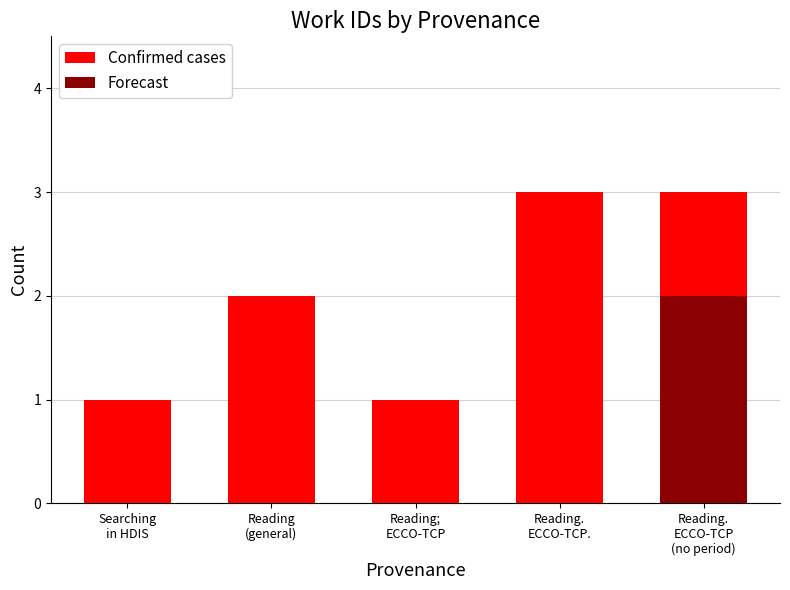

Is the value of Confirmed cases at Reading.
ECCO-TCP
(no period) greater than the value of Forecast at Reading.
ECCO-TCP.?

Yes